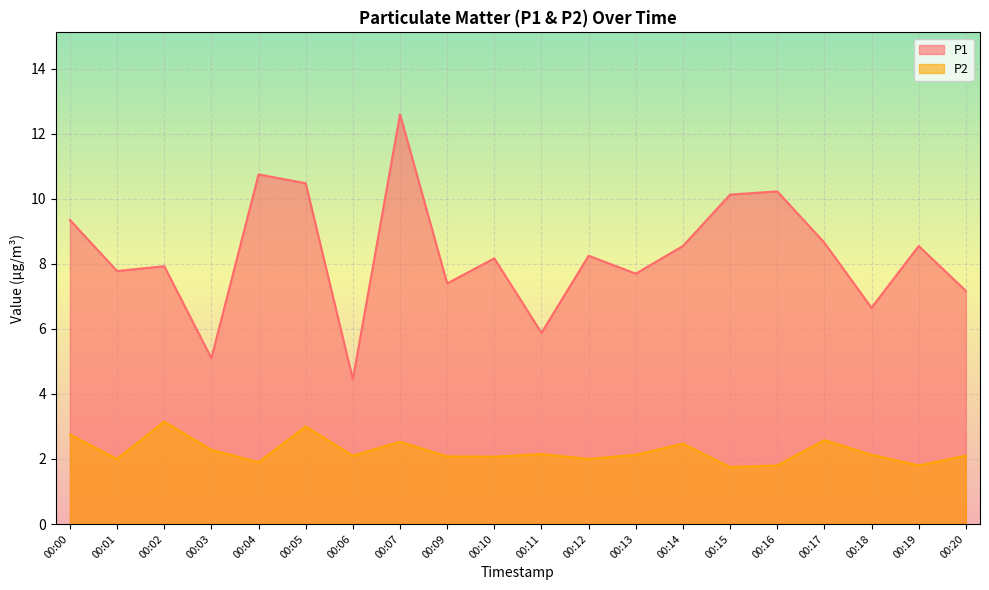

What is the total value across all series at 00:12?

10.2